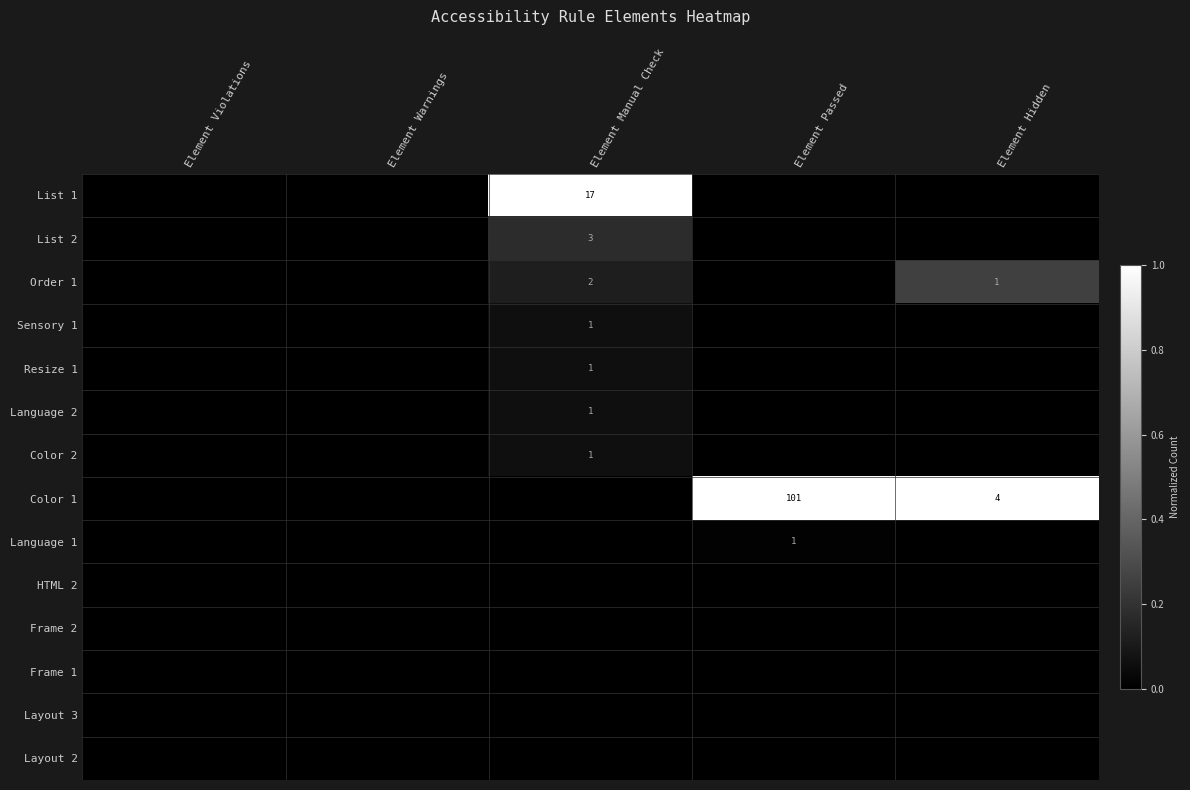

Is the value of List 2 at Element Manual Check greater than the value of Color 2 at Element Manual Check?

Yes